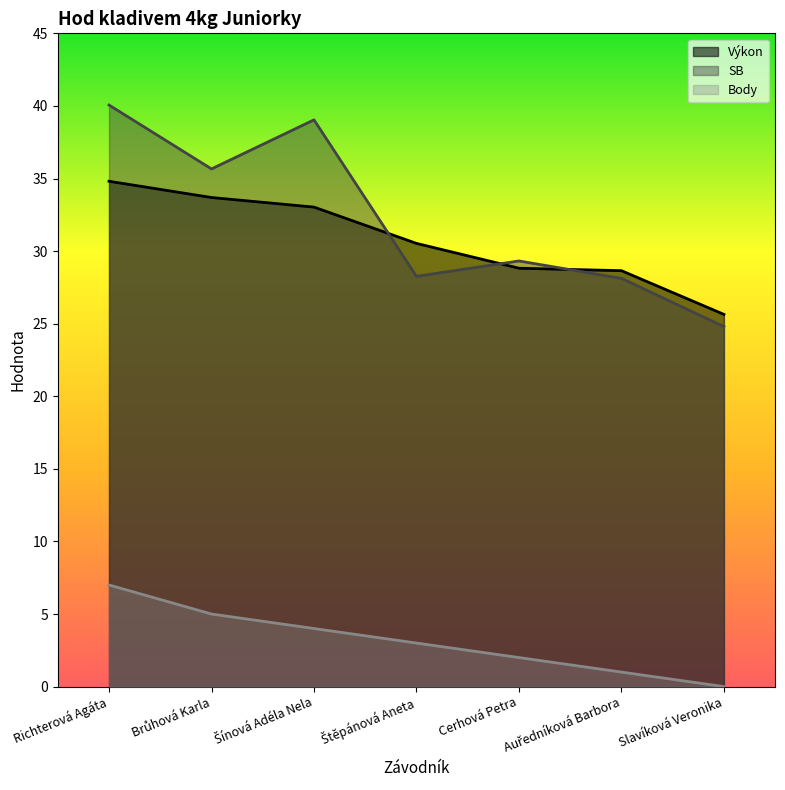

At which label does Výkon first exceed 30?

Richterová Agáta